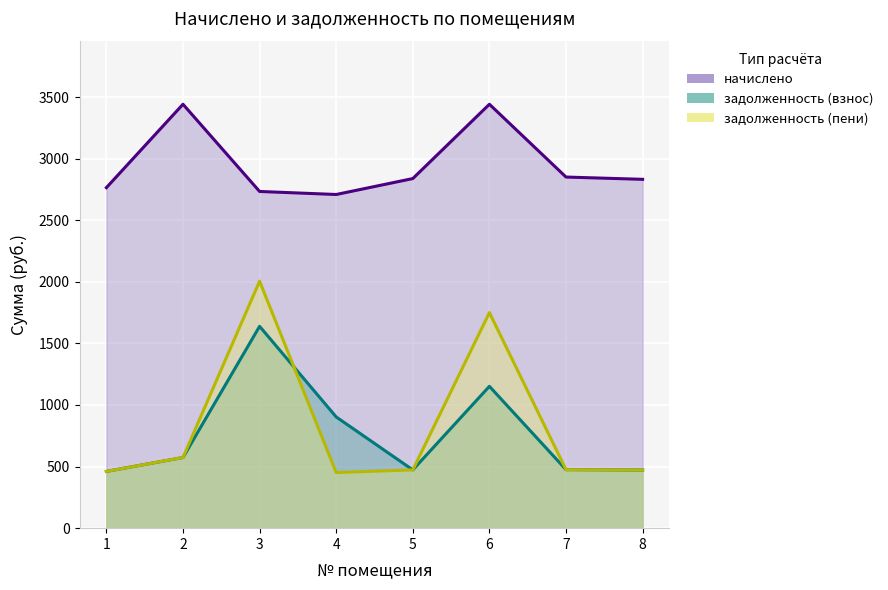

What is the value of the начислено (линия) point at the 7th from the left?

2850.2